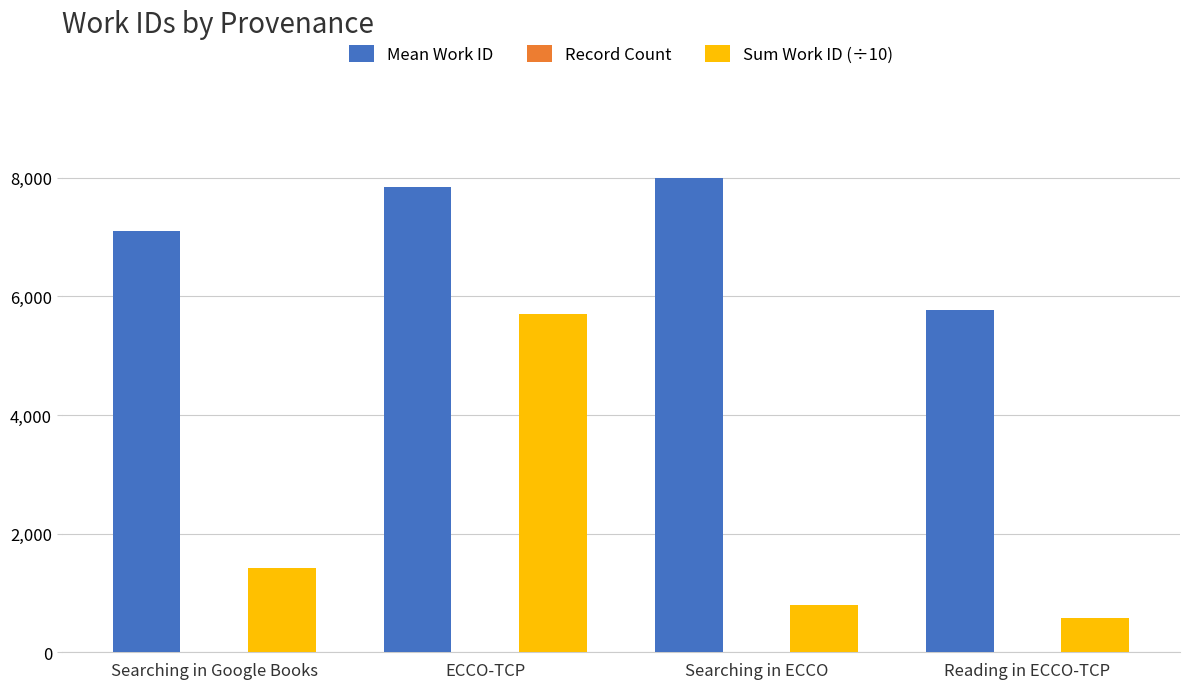

How many groups of bars are there?

4